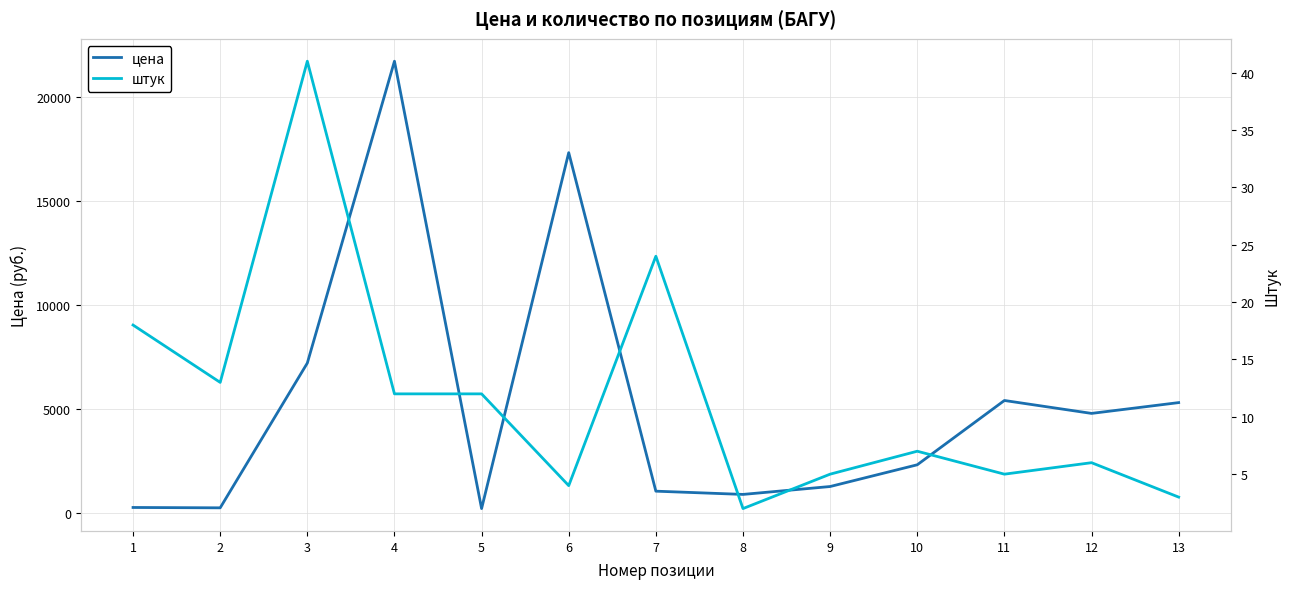

What is the value of the штук point at the 13th from the left?

3